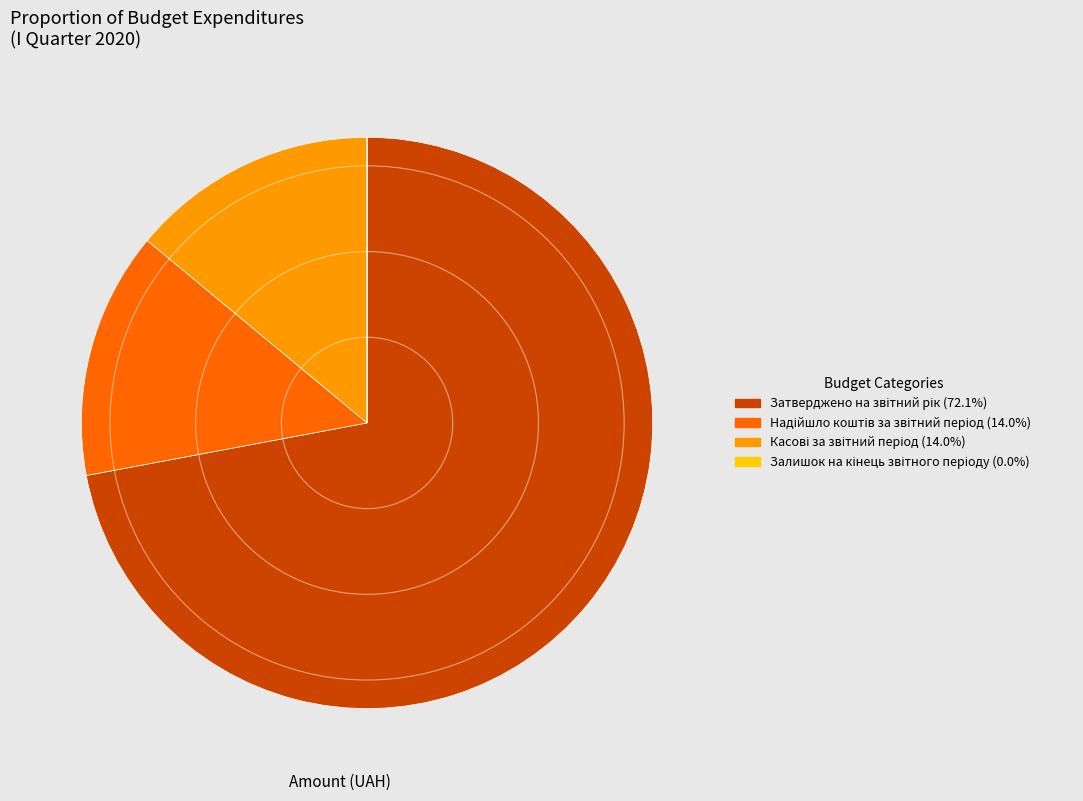

Is there a majority slice in this chart?

Yes